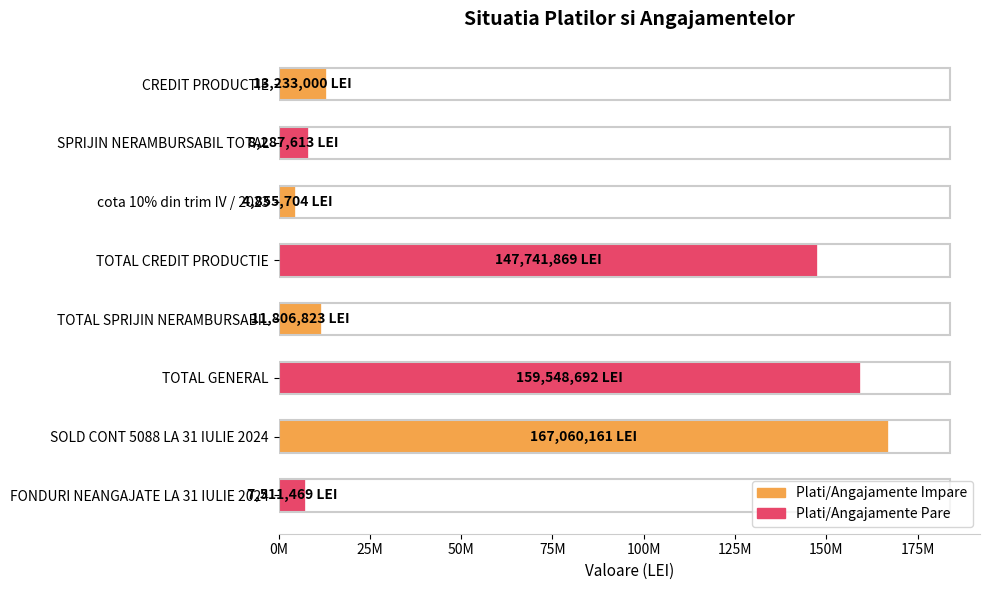

Are the bars horizontal?

Yes